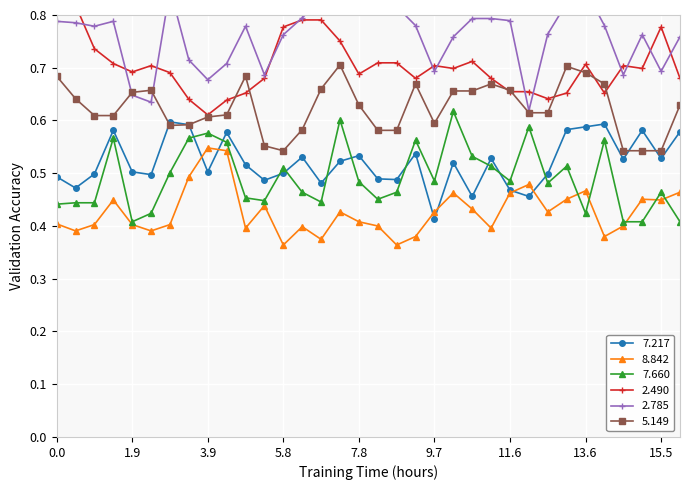

True or false: 5.149 and 7.660 intersect in this chart.

False